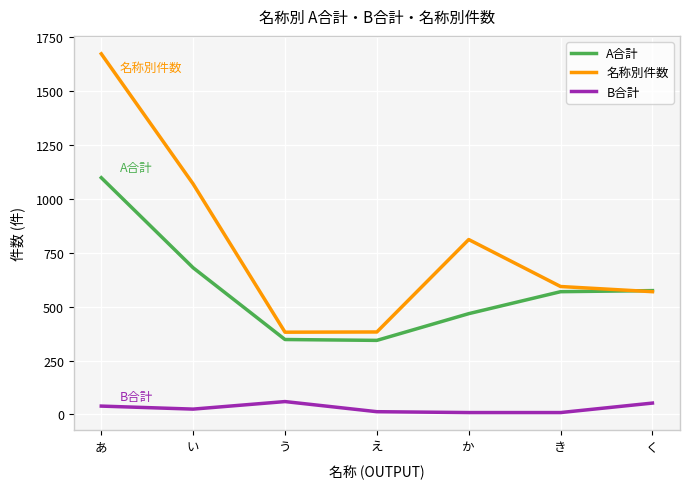

What is the greatest value displayed?

1674